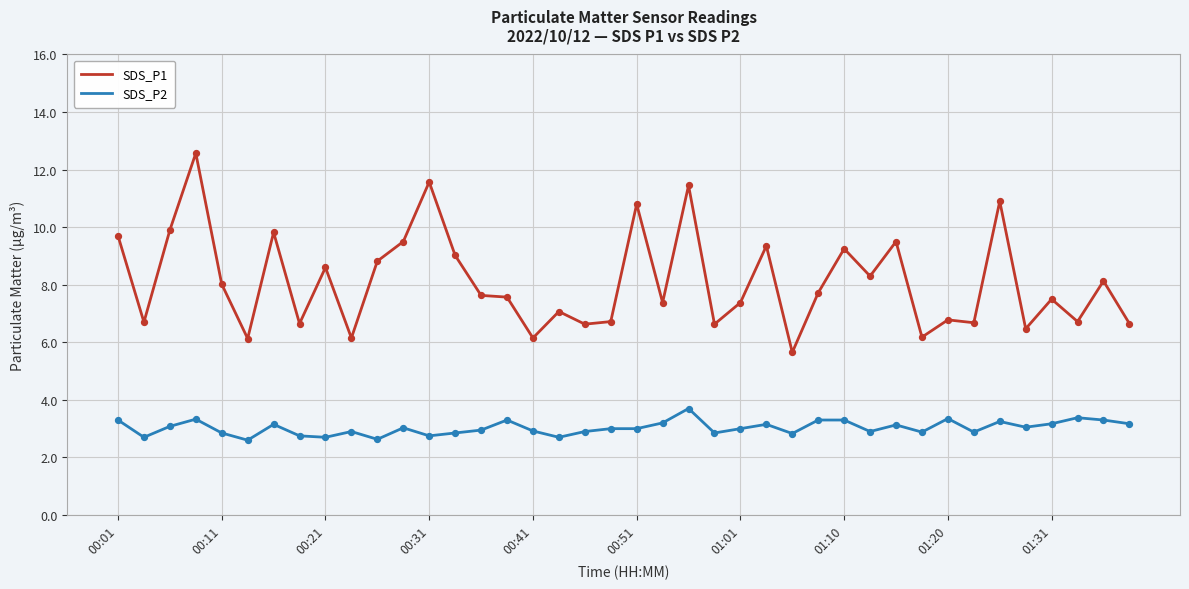

Which series has the widest spread of values?

SDS_P1